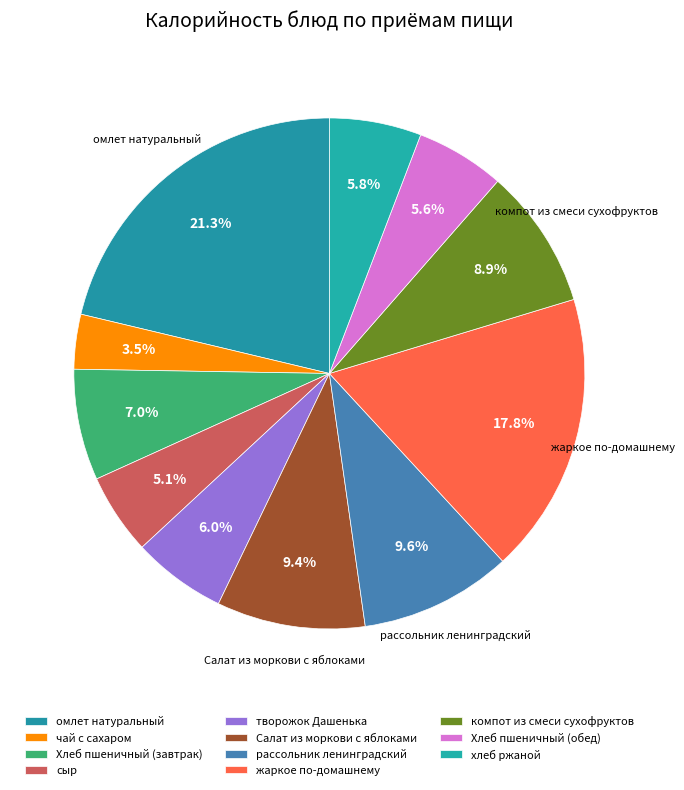

To the nearest percent, what is the average slice percentage?

9%